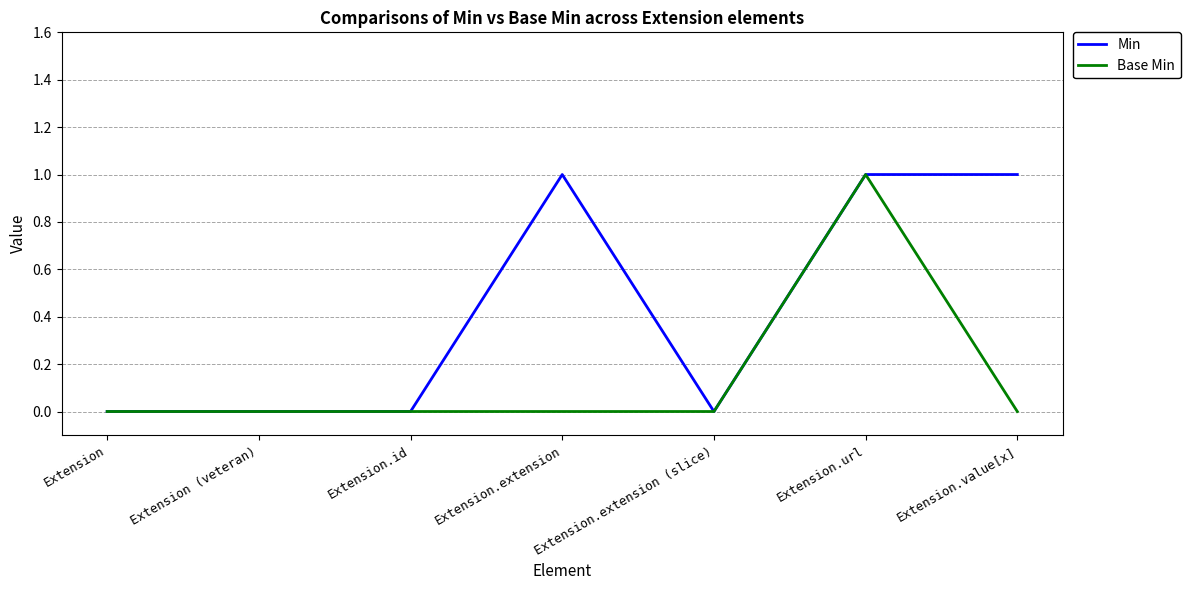

Rank the series by their average value, from highest to lowest.

Min, Base Min